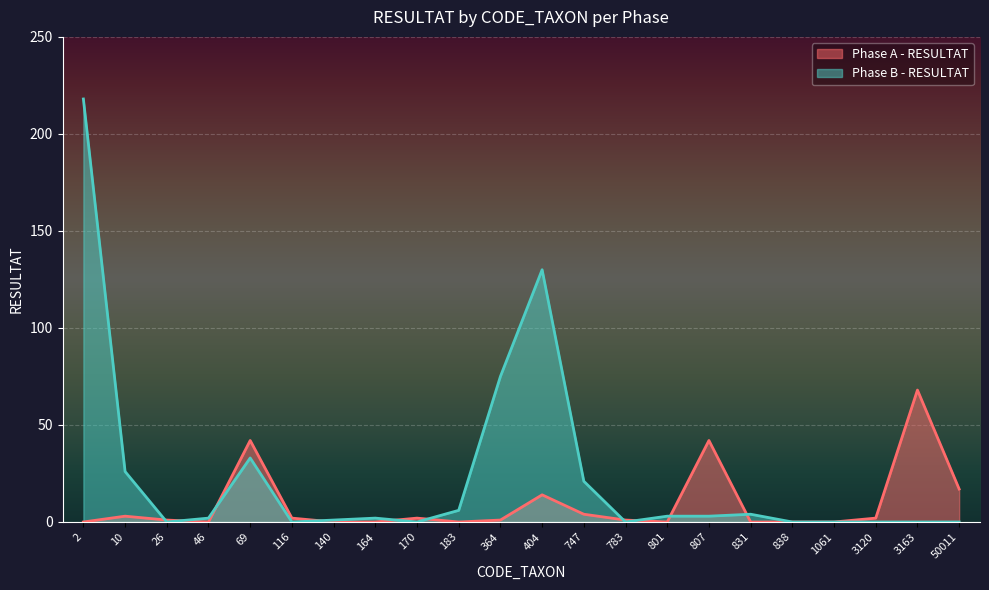

Where is the first local maximum for Phase B - RESULTAT?

69